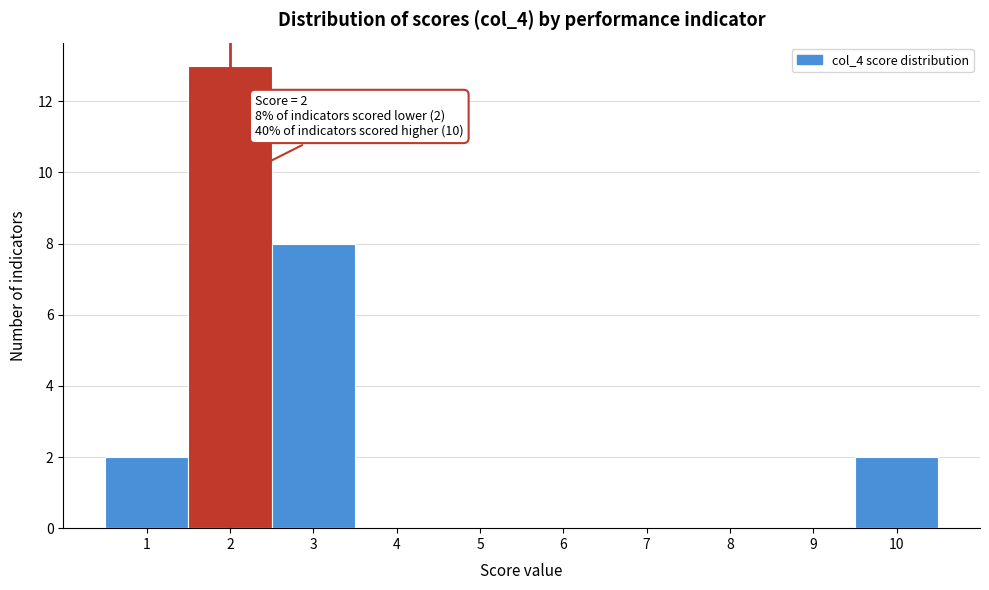

Over which range of the x-axis is the bar tallest?

1.5 to 2.5